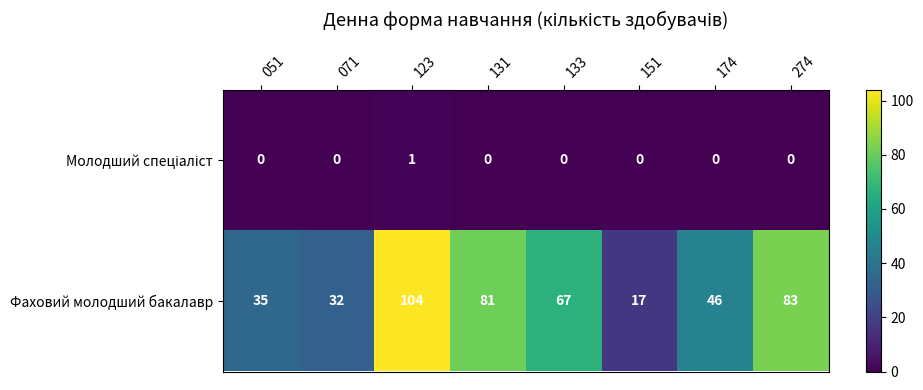

Rank the categories by Фаховий молодший бакалавр value from lowest to highest.

151, 071, 051, 174, 133, 131, 274, 123